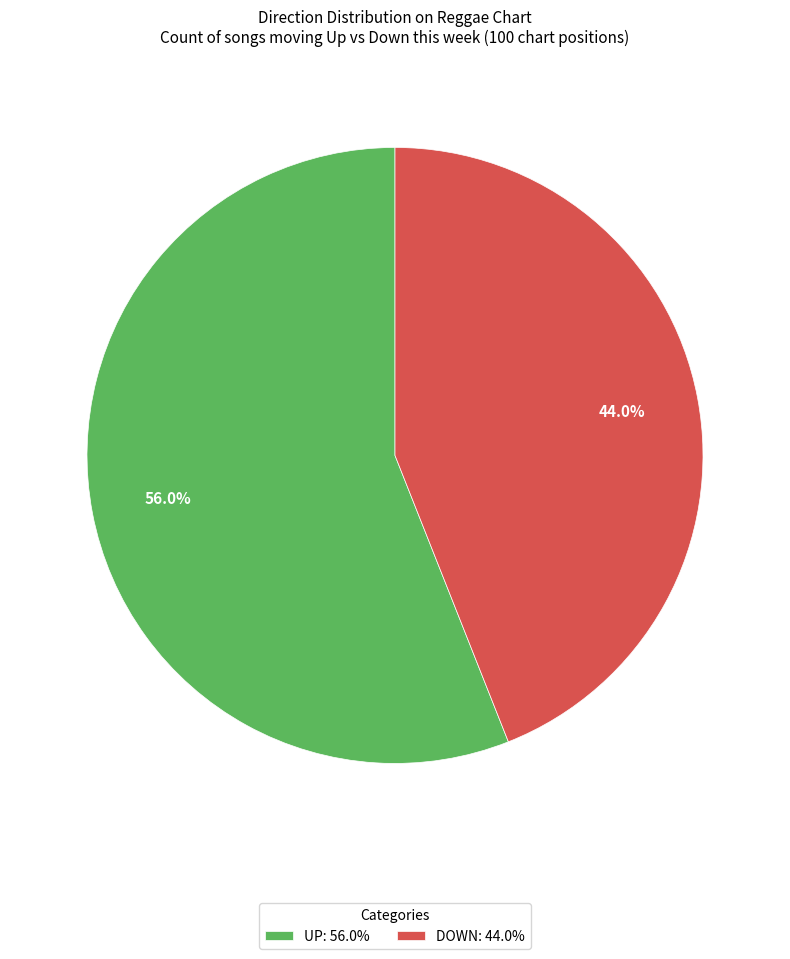

Approximately how many times larger is the value at DOWN: 44.0% compared to UP: 56.0%?

0.8